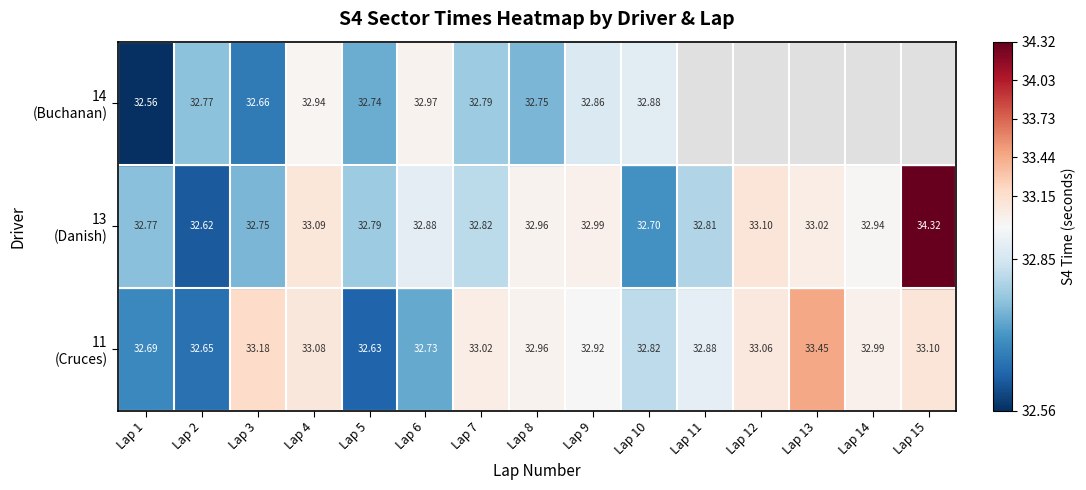

Which series changed the most between Lap 7 and Lap 8?

13 (Danish)